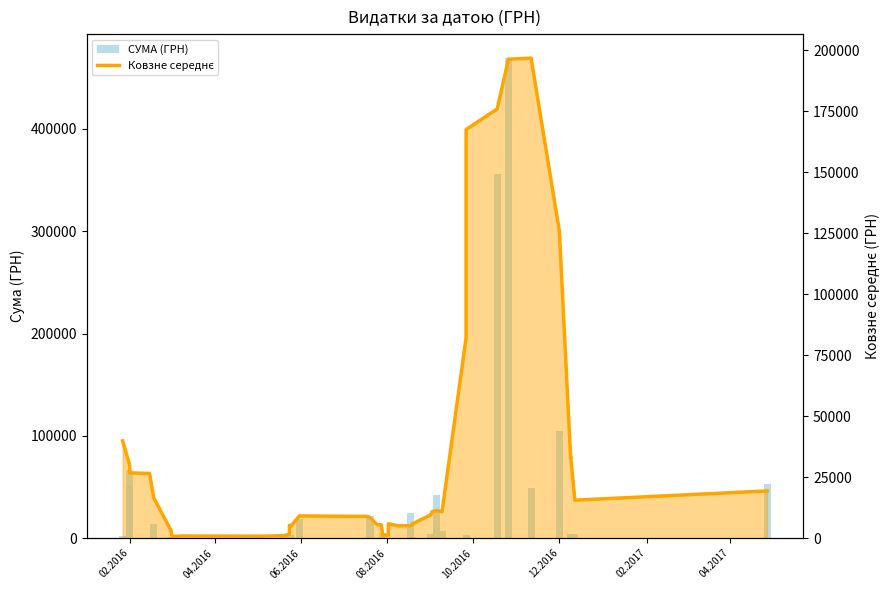

Is the value of СУМА (ГРН) at 12.2016 greater than the value of Ковзне середнє at 13?

No